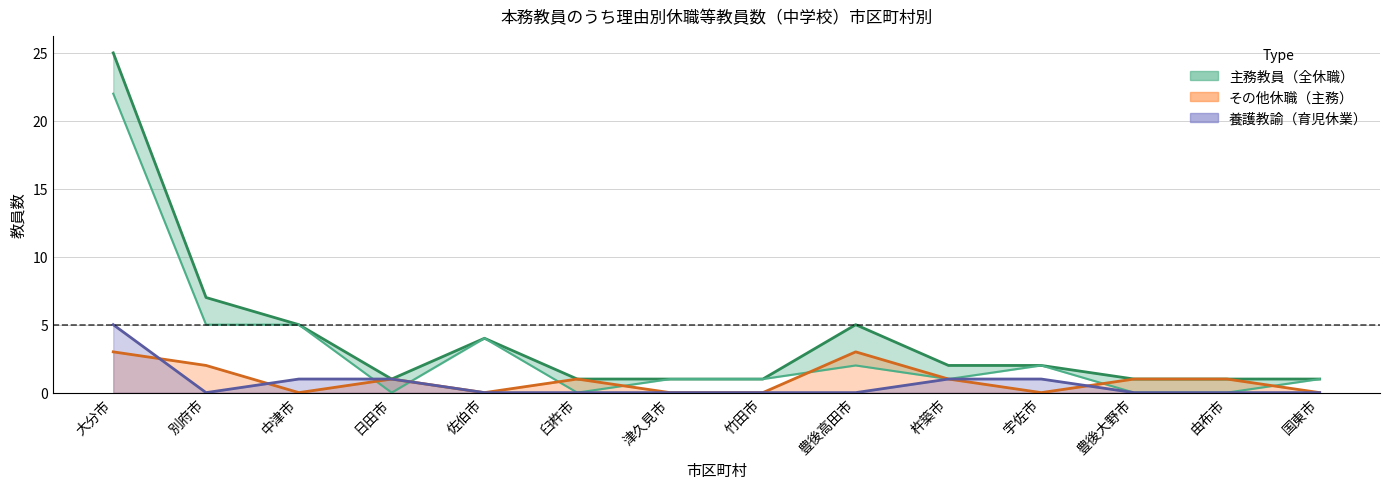

Where is the first local maximum for 総計(主)?

佐伯市